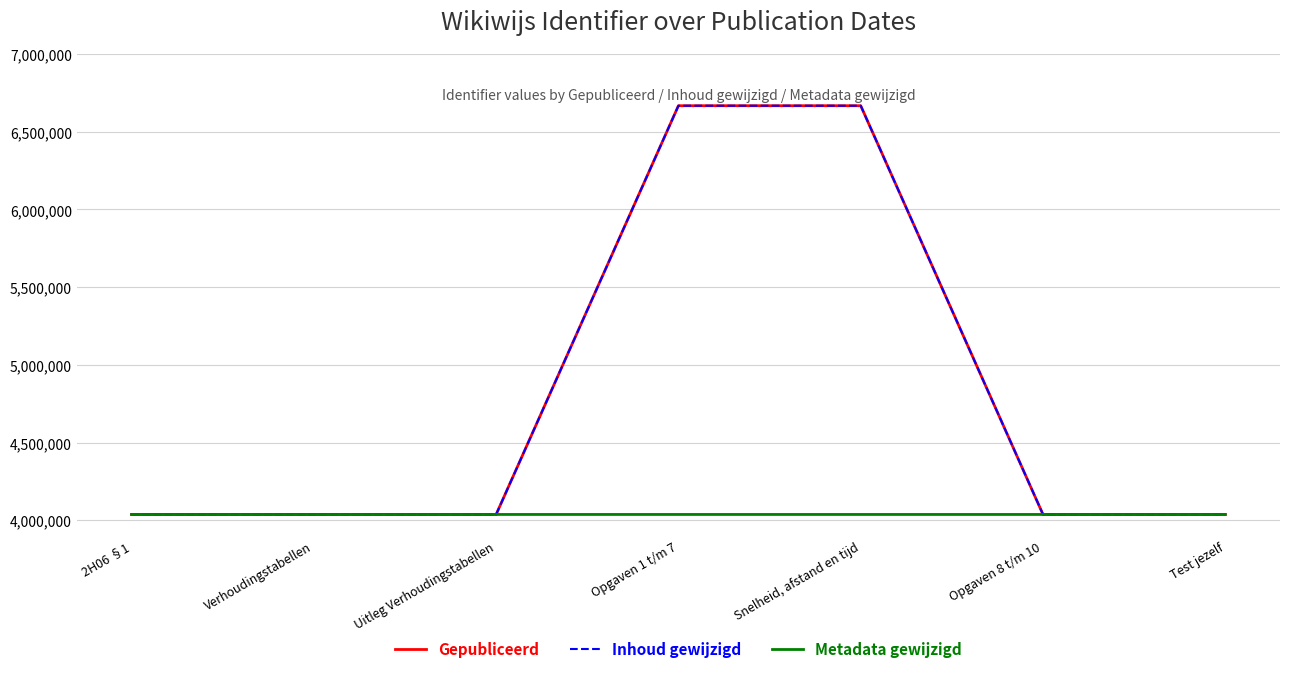

True or false: Gepubliceerd and Inhoud gewijzigd cross at least once.

False